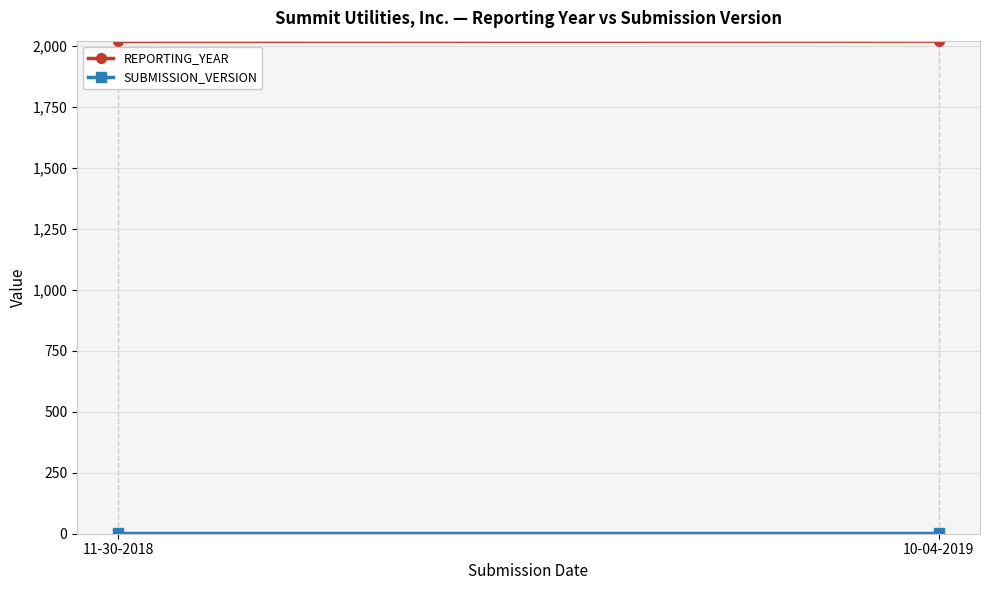

What is the label of the 1st point from the left?

11-30-2018